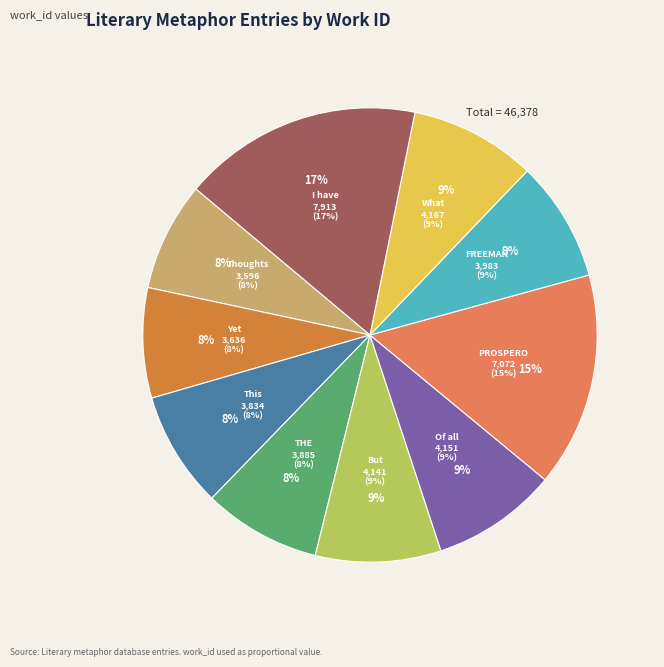

Approximately how many times larger is the value at THE DISCOURAGEMENT compared to Of all the Causes?

0.9